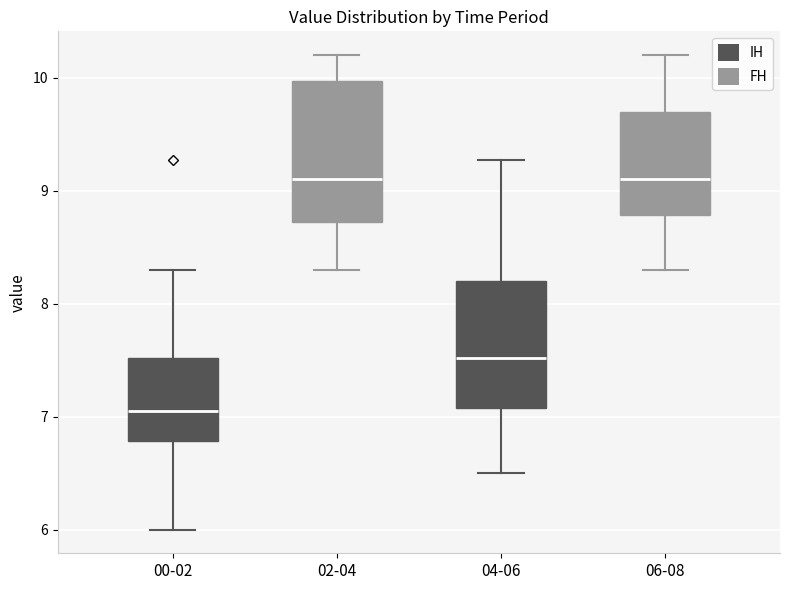

Where does the median line of the box for 04-06 sit on the y-axis? The values are not printed on the chart, so give them approximately, as read against the axis.

7.5